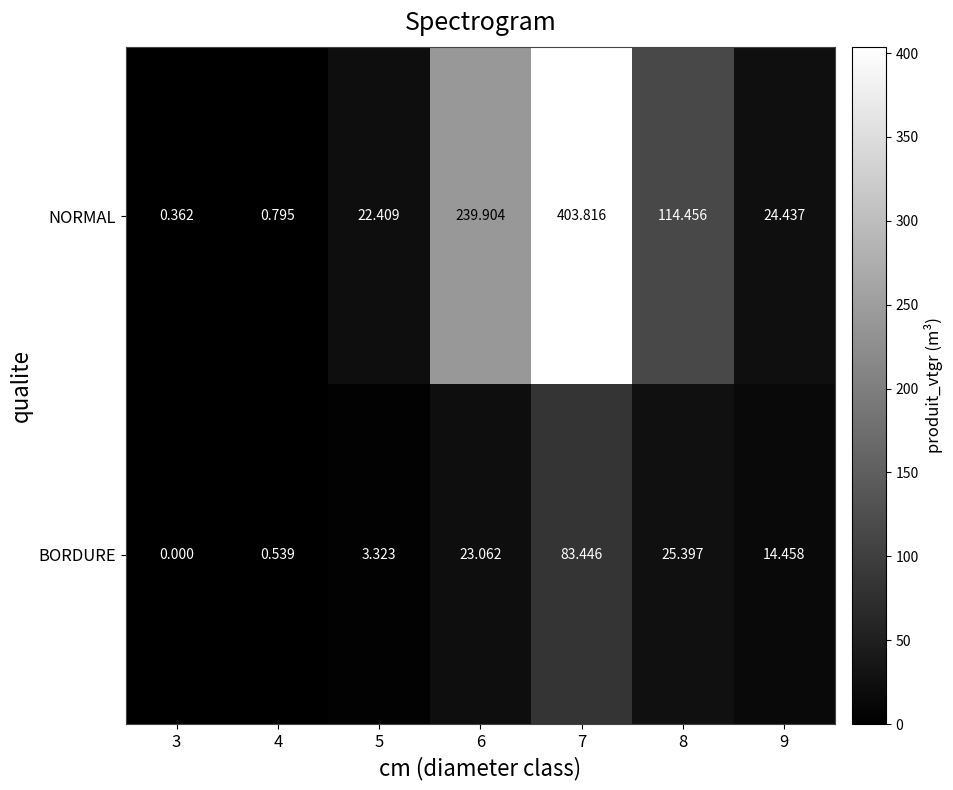

Which series has the largest total across all categories?

NORMAL